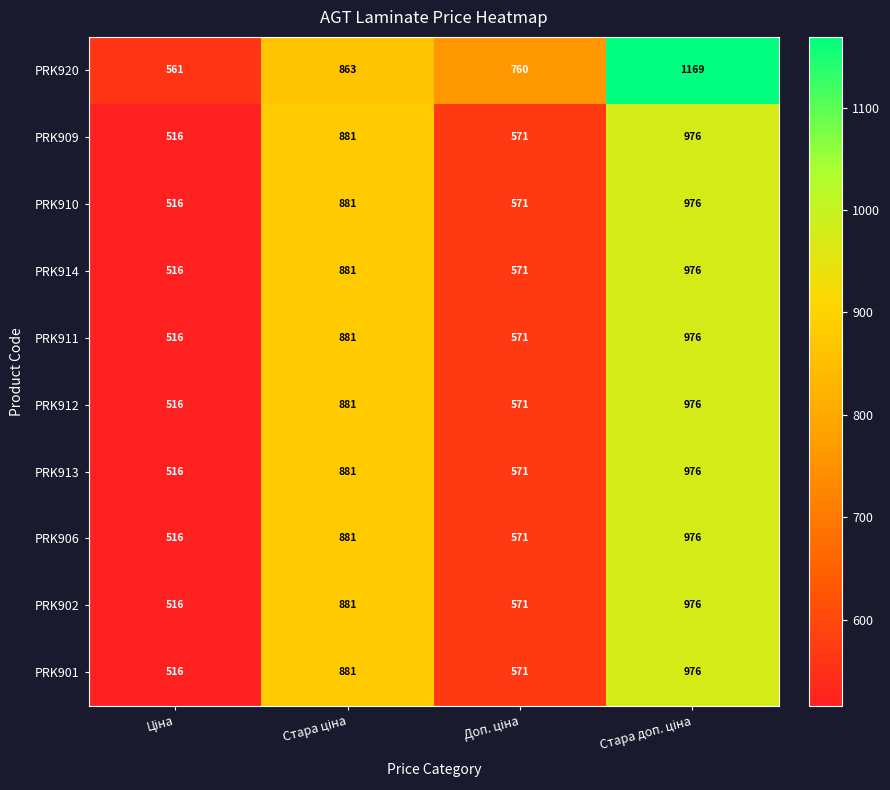

Which series has the largest range (max minus min)?

PRK920